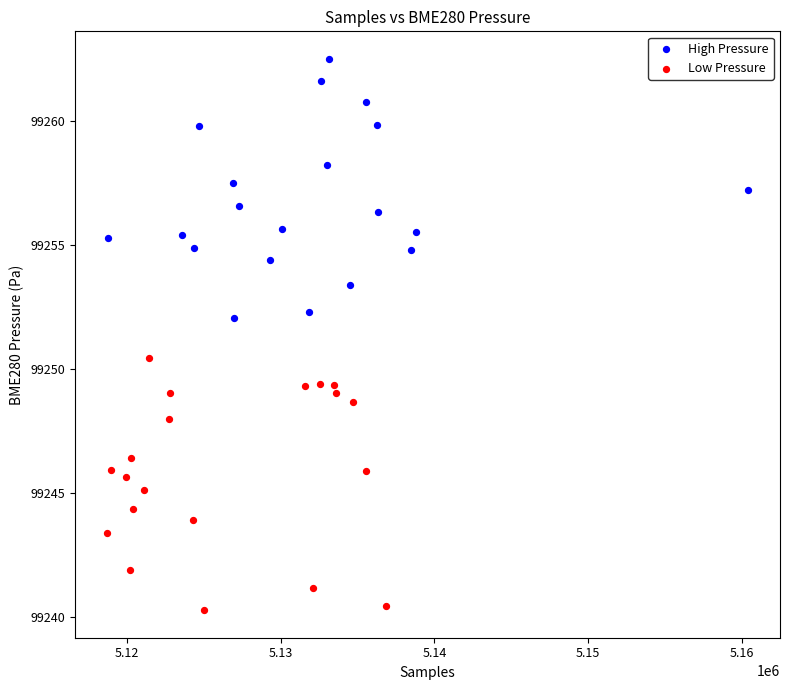

Which series reaches the minimum Y coordinate?

Low Pressure